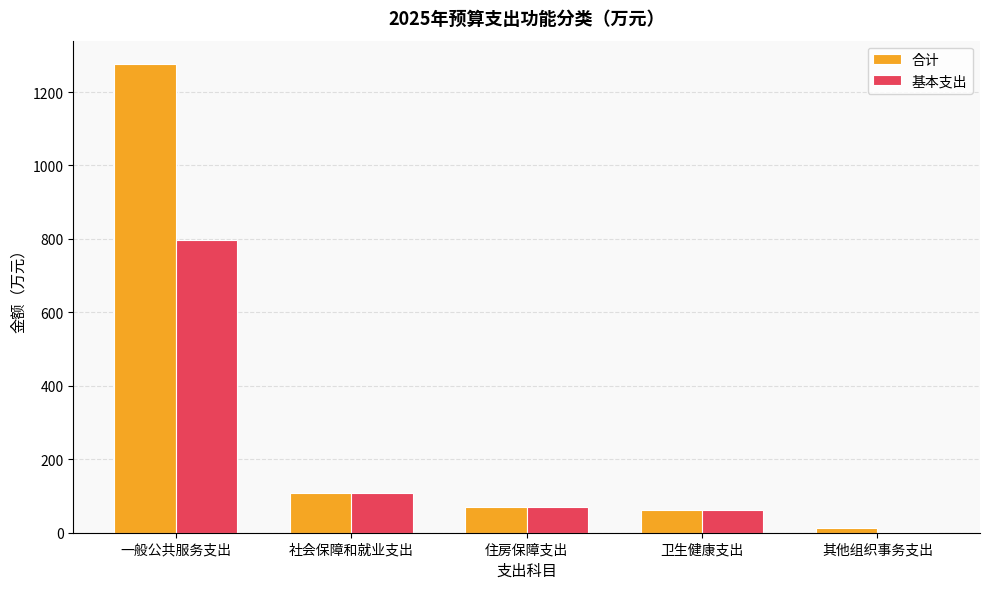

Where does the 基本支出 series first go above 70?

一般公共服务支出